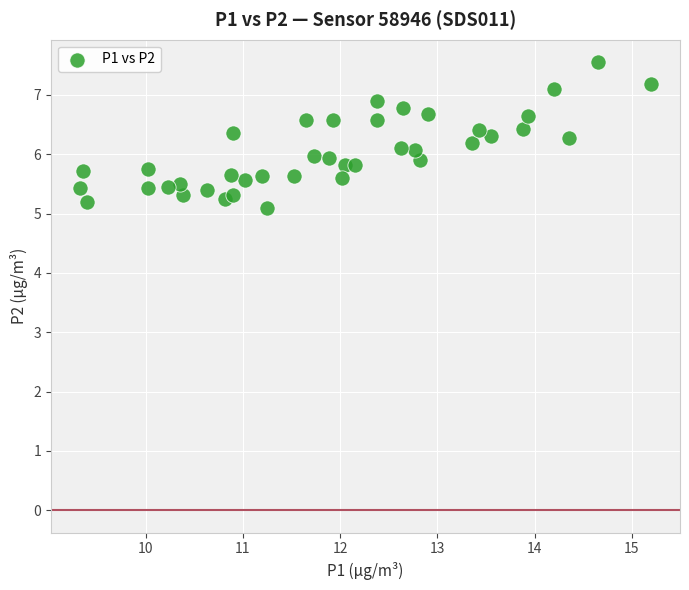

What is the range of X values (max minus min)?

5.9